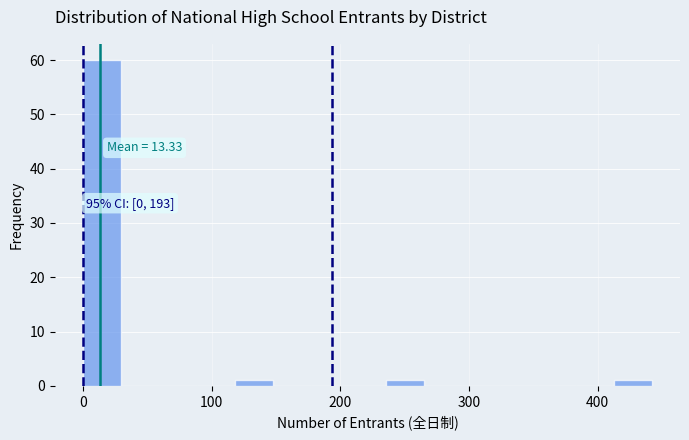

Around what value on the x-axis is the tallest bar? Give the approximate position of its centre, as read against the axis.

10